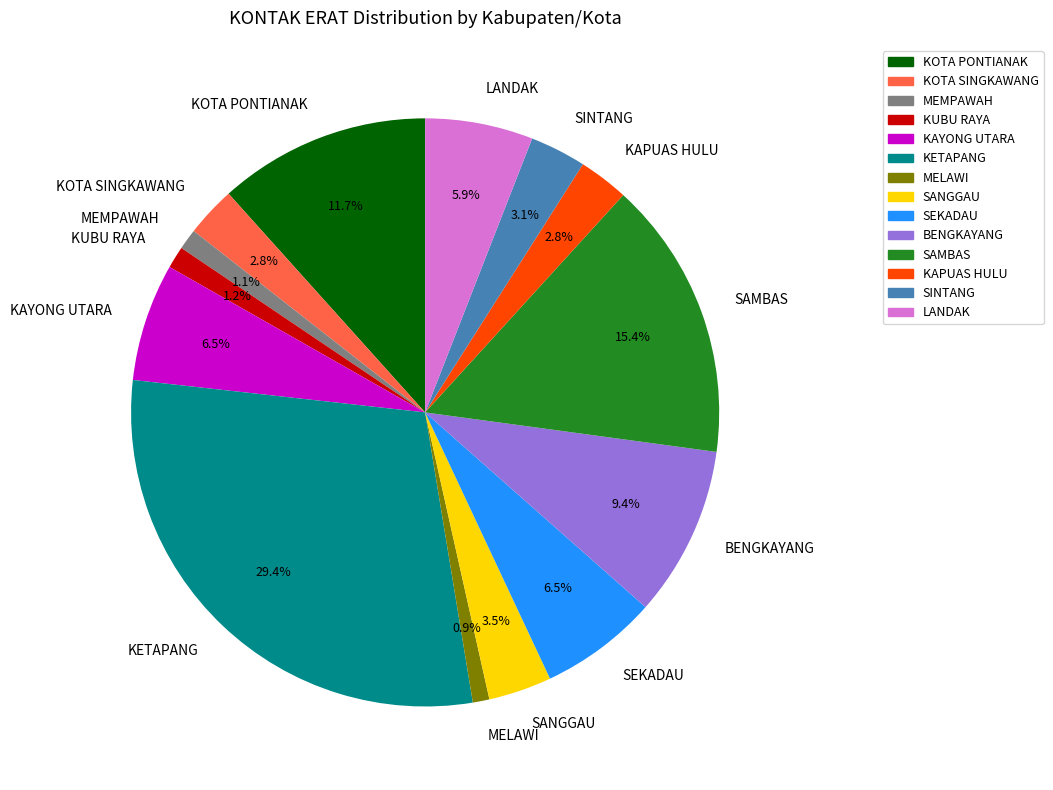

Count the number of slices in the pie.

14